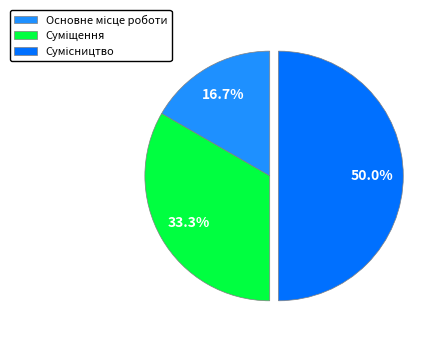

What is the change in value from Суміщення to Сумісництво?

+1